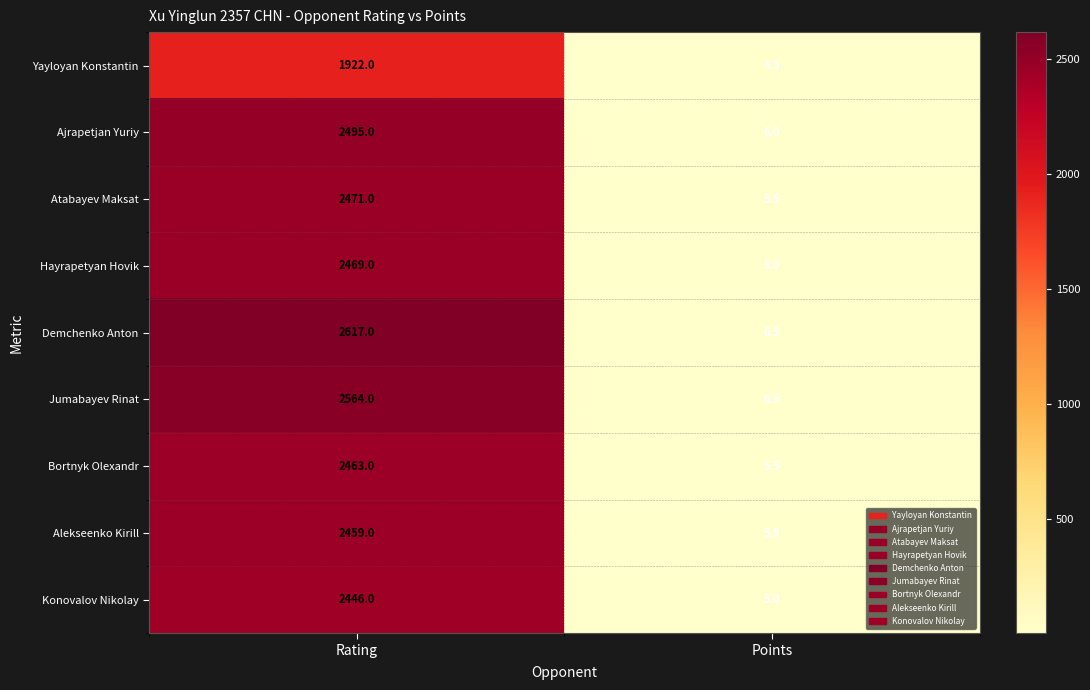

Rank the series at Rating from lowest to highest value.

Yayloyan Konstantin, Konovalov Nikolay, Alekseenko Kirill, Bortnyk Olexandr, Hayrapetyan Hovik, Atabayev Maksat, Ajrapetjan Yuriy, Jumabayev Rinat, Demchenko Anton